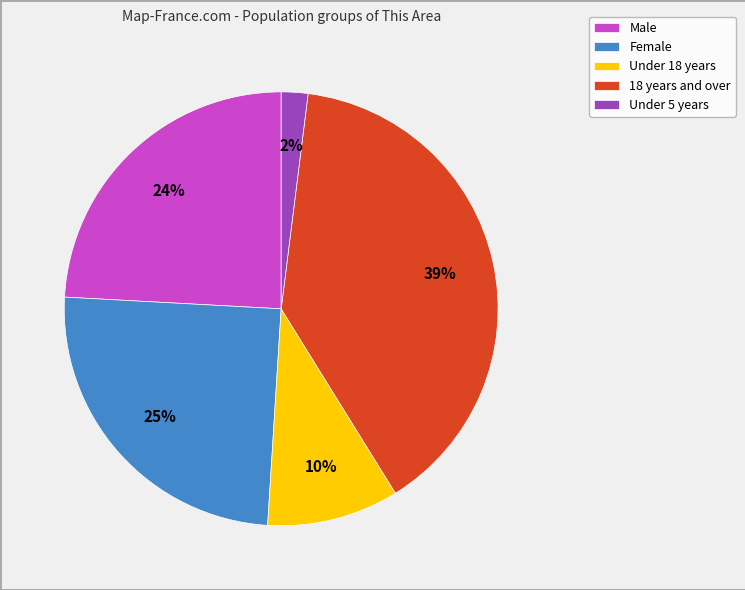

To the nearest percent, what is the combined percentage of Male and Under 18 years?

34%